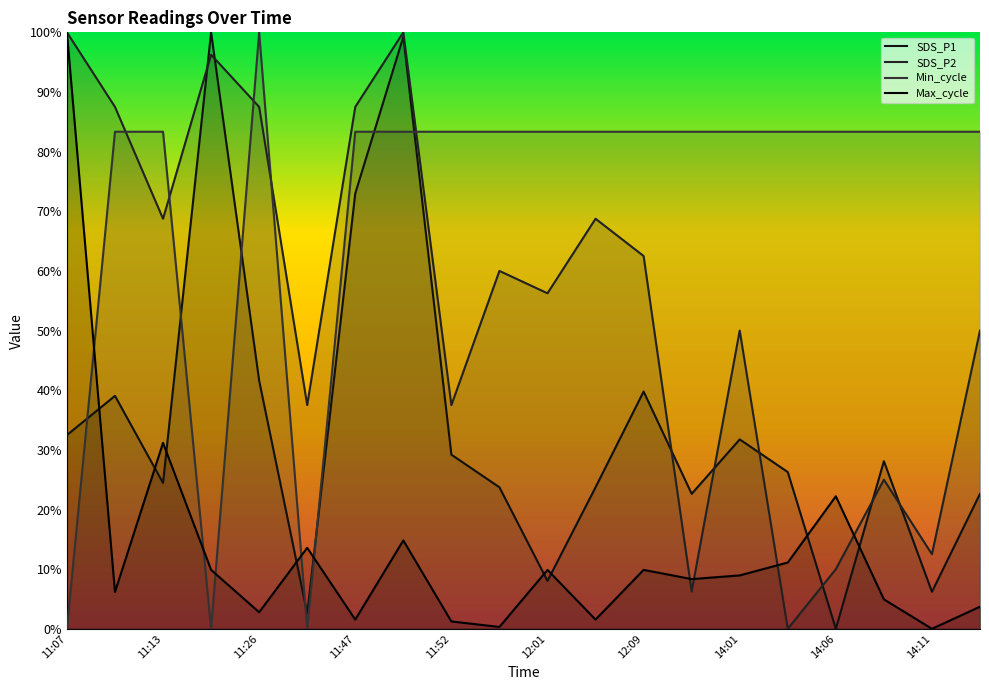

The value of SDS_P2 at 11:52 is 1.2. True or false?

False